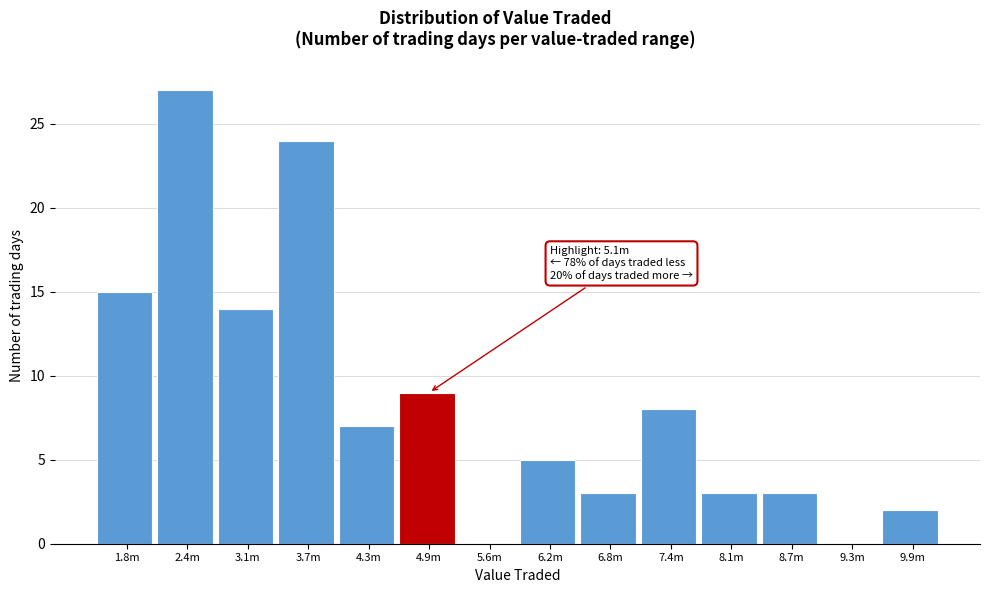

Reading left to right, list all the values displayed in this chart.

1.8m=15	2.4m=27	3.1m=14	3.7m=24	4.3m=7	4.9m=9	5.6m=0	6.2m=5	6.8m=3	7.4m=8	8.1m=3	8.7m=3	9.3m=0	9.9m=2